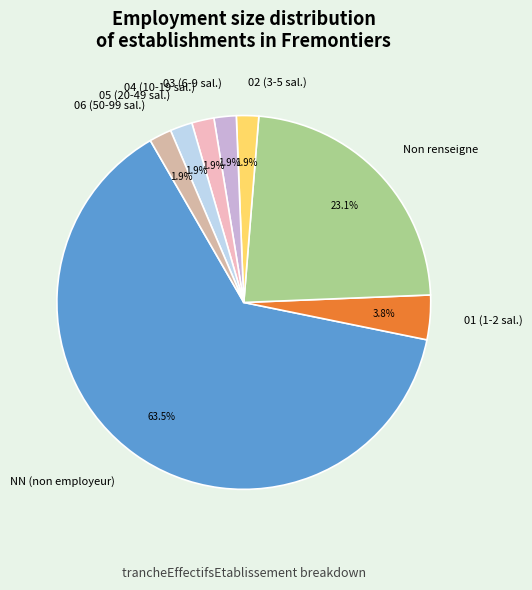

Which category has the biggest portion of the pie?

NN (non employeur)